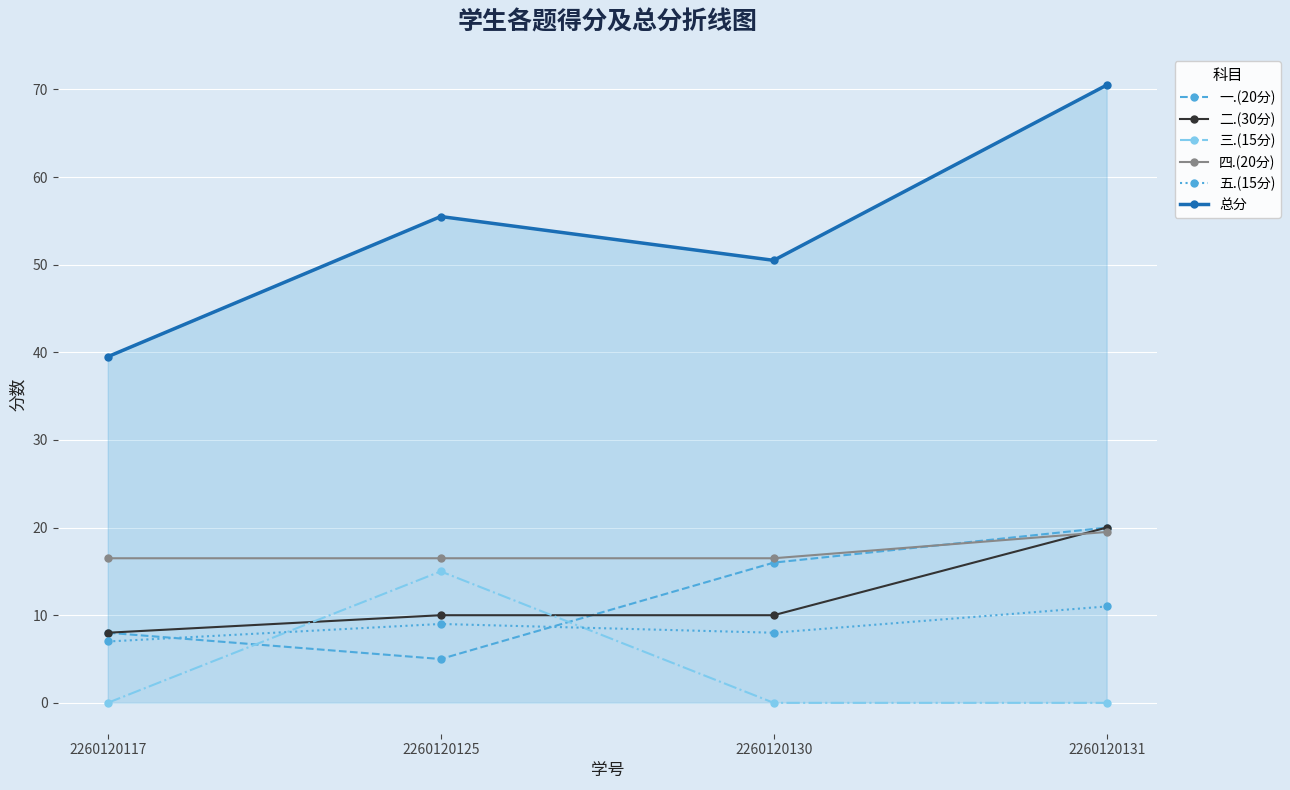

What are all the series names shown in the legend?

一.(20分), 二.(30分), 三.(15分), 四.(20分), 五.(15分), 总分